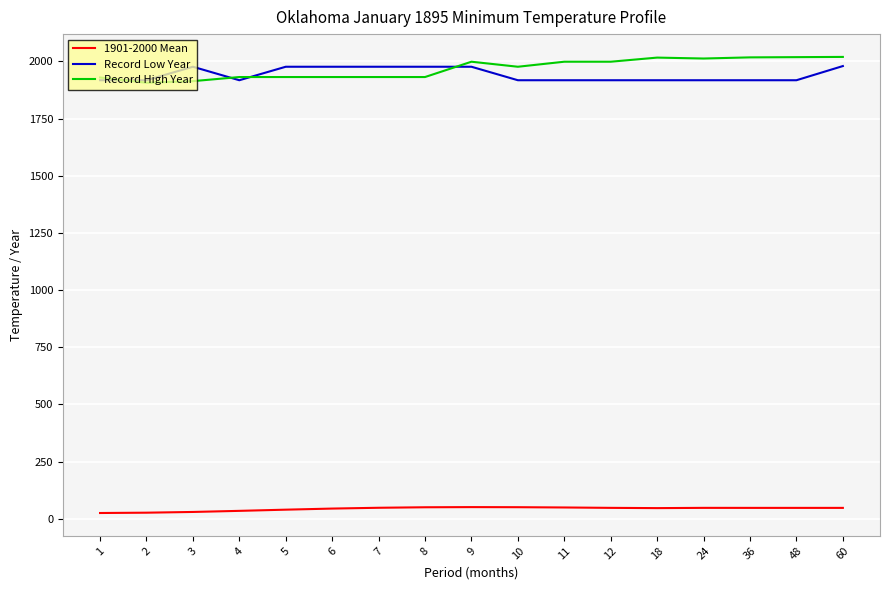

What is the difference between the second highest and minimum values in the Record High Year series?

112.0